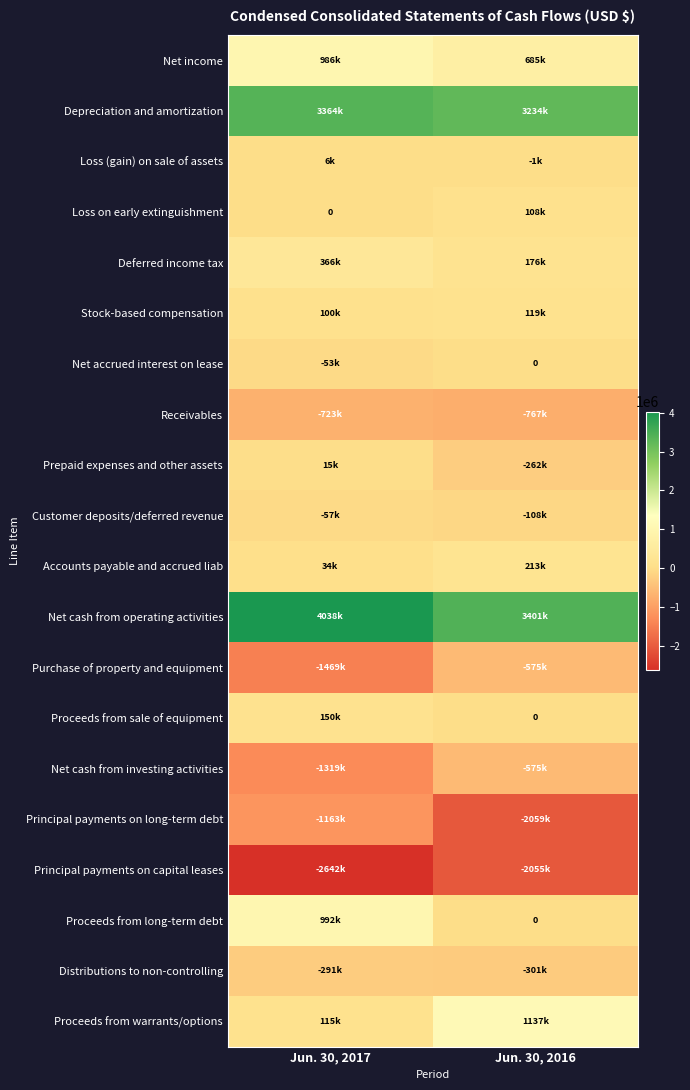

How many data points in Stock-based compensation are less than 119000?

1